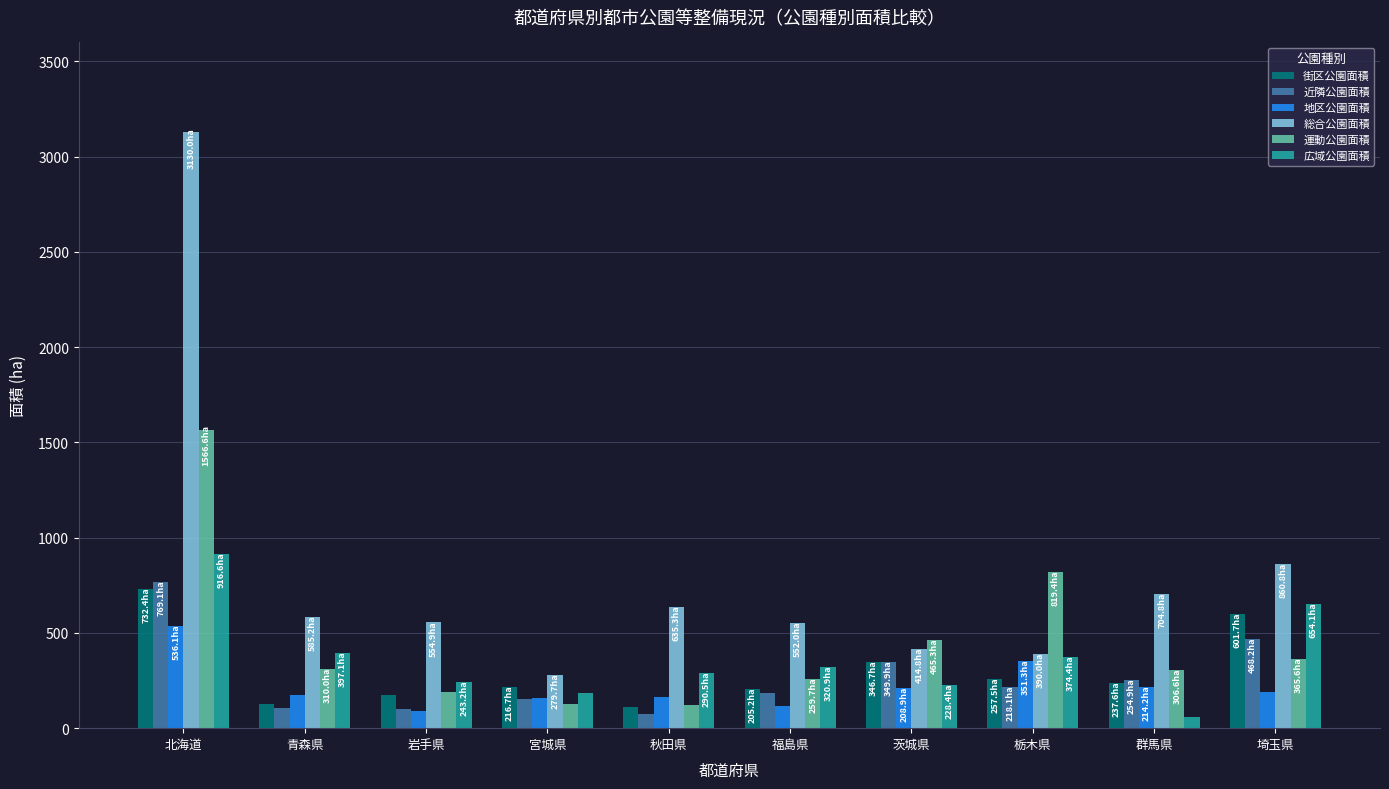

How many groups of bars are there?

10